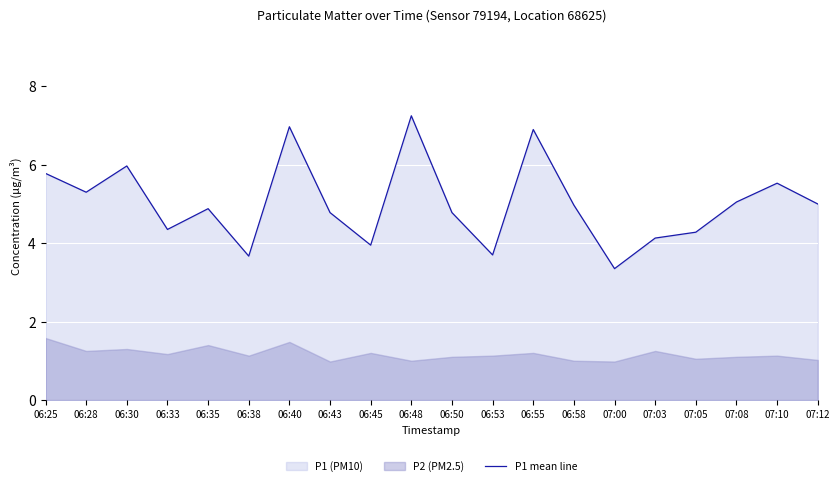

List the labels in order of value, smallest first.

07:00, 06:38, 06:53, 06:45, 07:03, 07:05, 06:33, 06:43, 06:50, 06:35, 06:58, 07:12, 07:08, 06:28, 07:10, 06:25, 06:30, 06:55, 06:40, 06:48